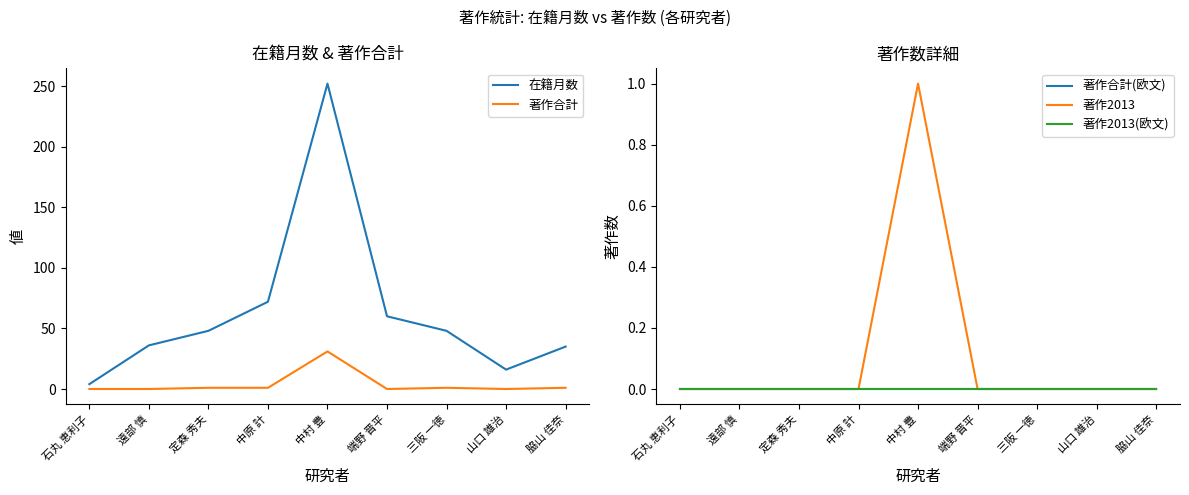

What are all the series names shown in the legend?

在籍月数, 著作合計, 著作合計(欧文), 著作2013, 著作2013(欧文)